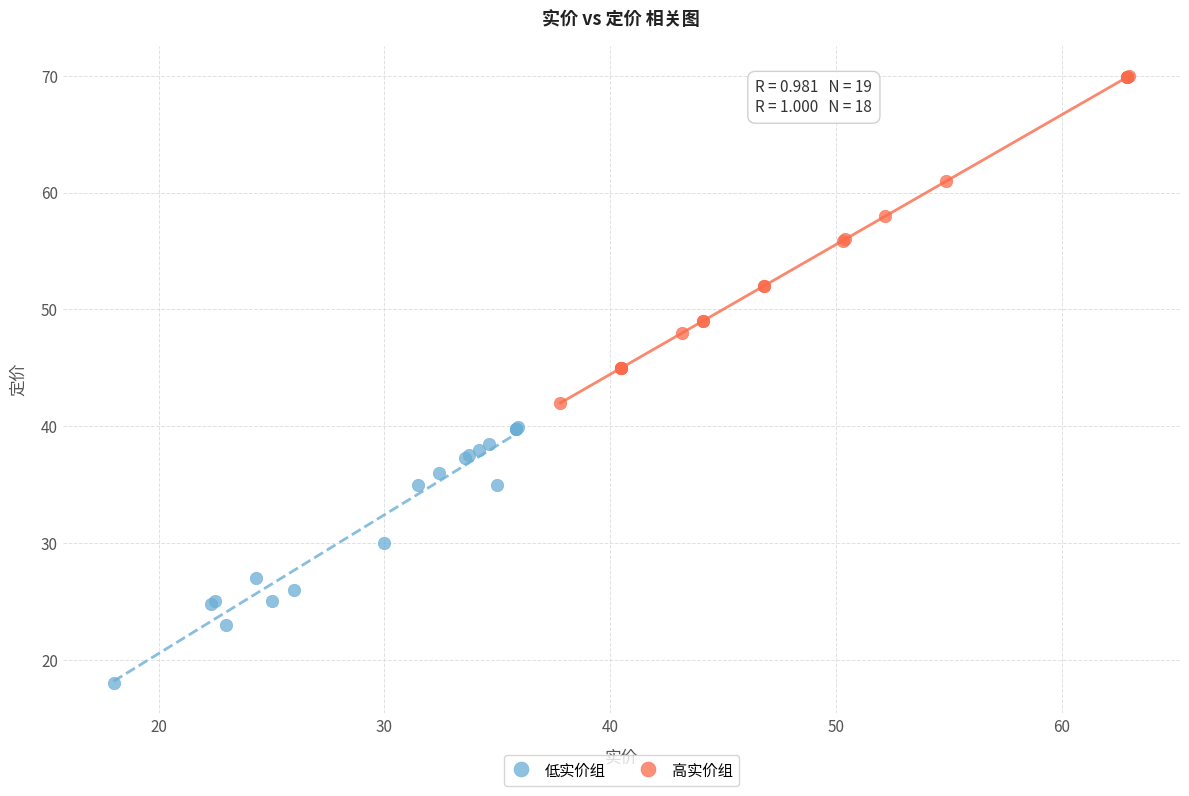

Which series contains the lowest Y value?

低实价组